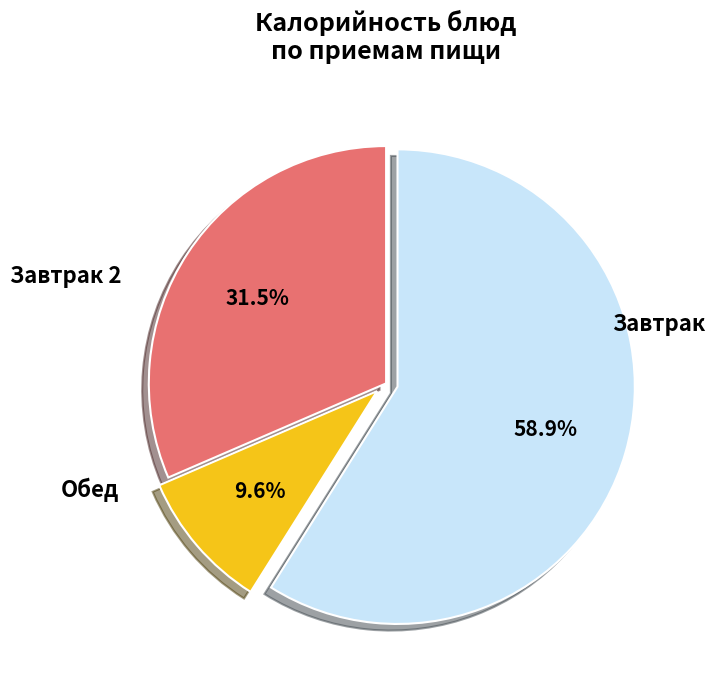

Is there any slice that represents more than half of the pie?

Yes